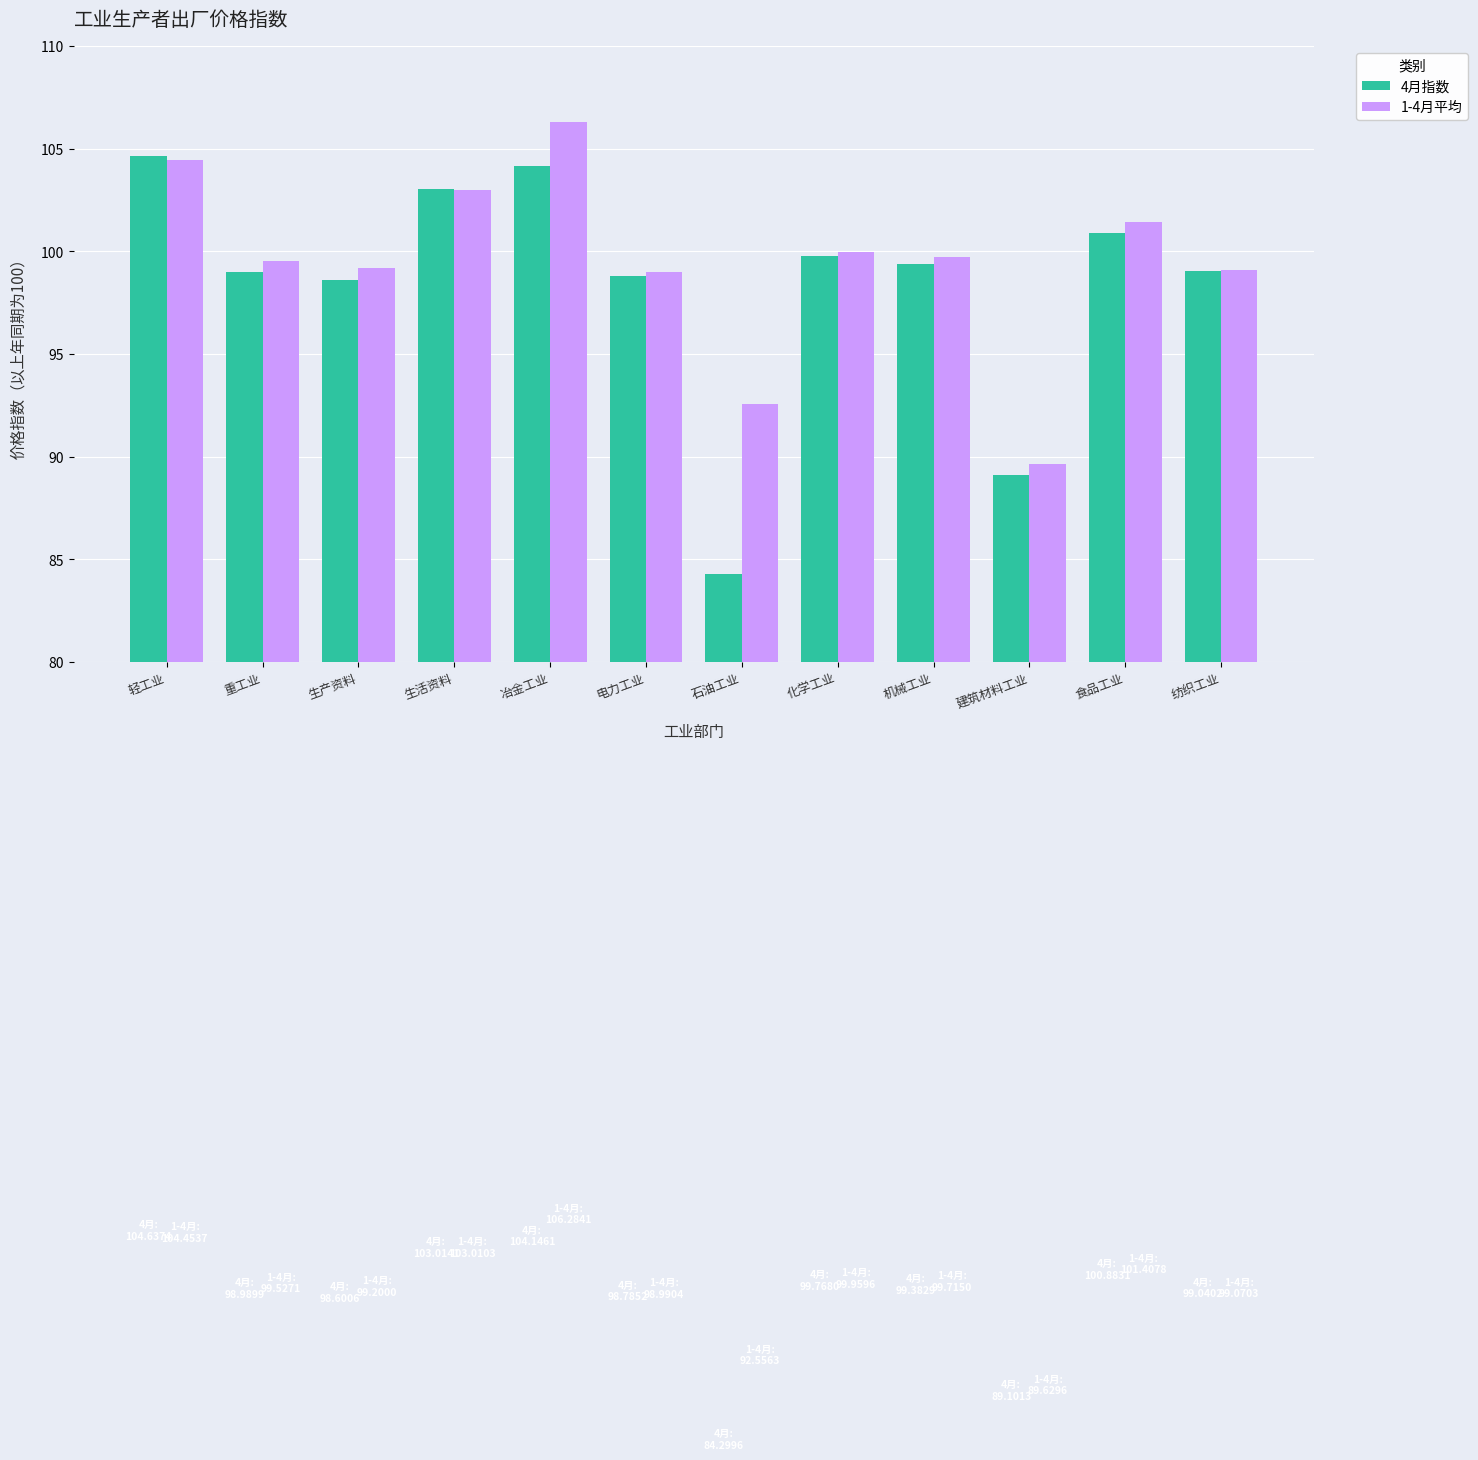

What is the value of the 1-4月平均 bar at the 5th from the left?

106.3